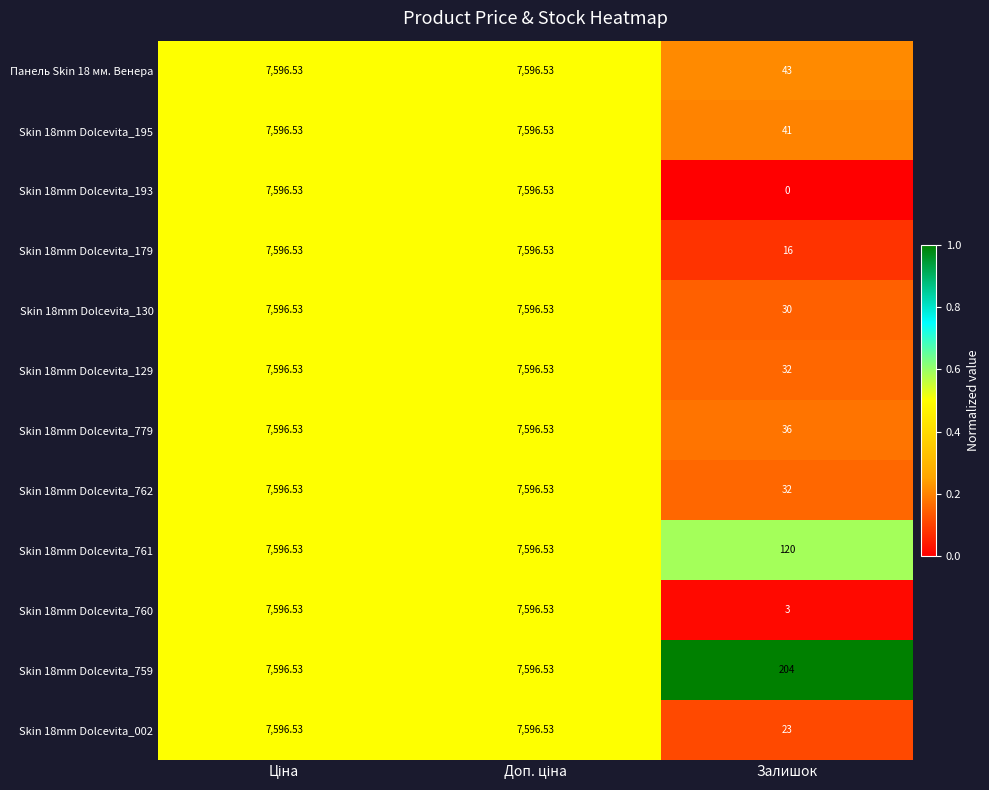

What is the spread (max minus min) of values at Залишок?

204.0